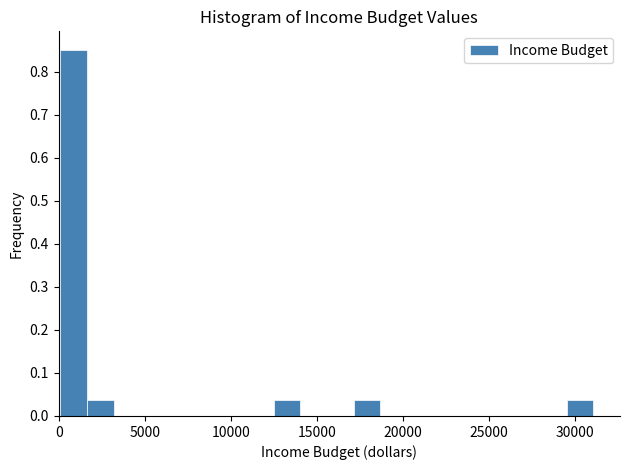

Read against the x-axis, roughly where is the centre of the tallest bar?

1000